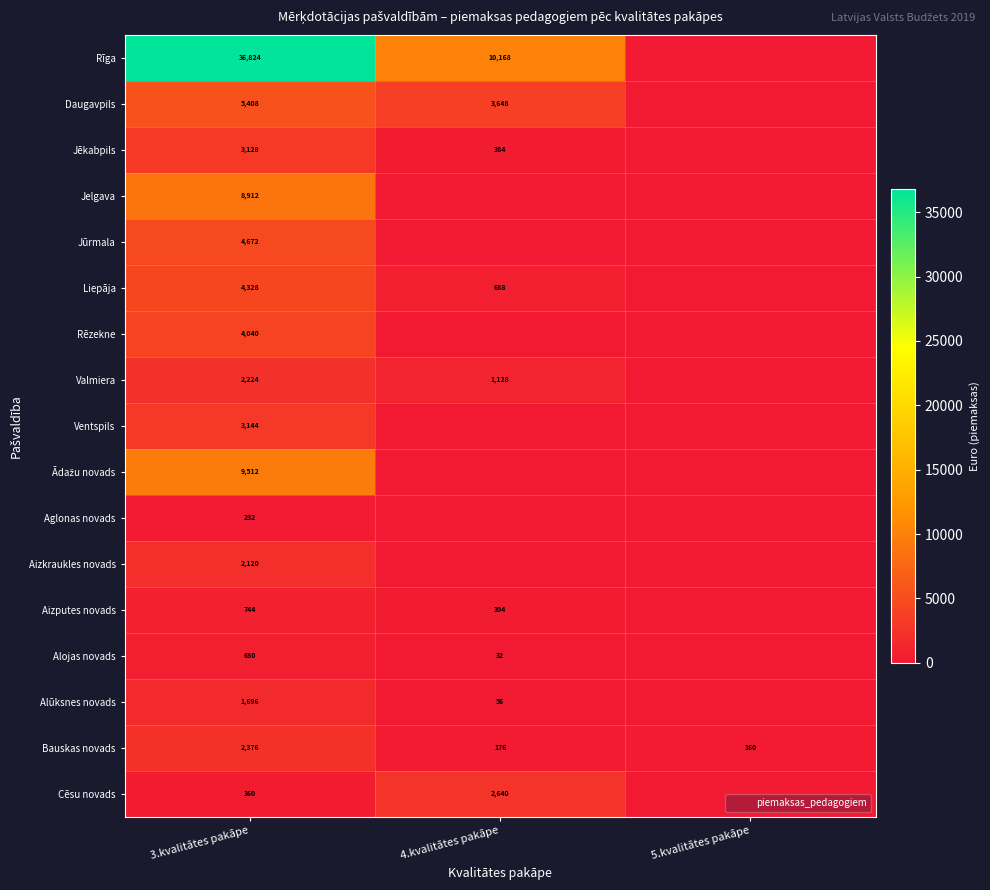

Is it true that Jēkabpils equals 3128 at 3.kvalitātes pakāpe?

True